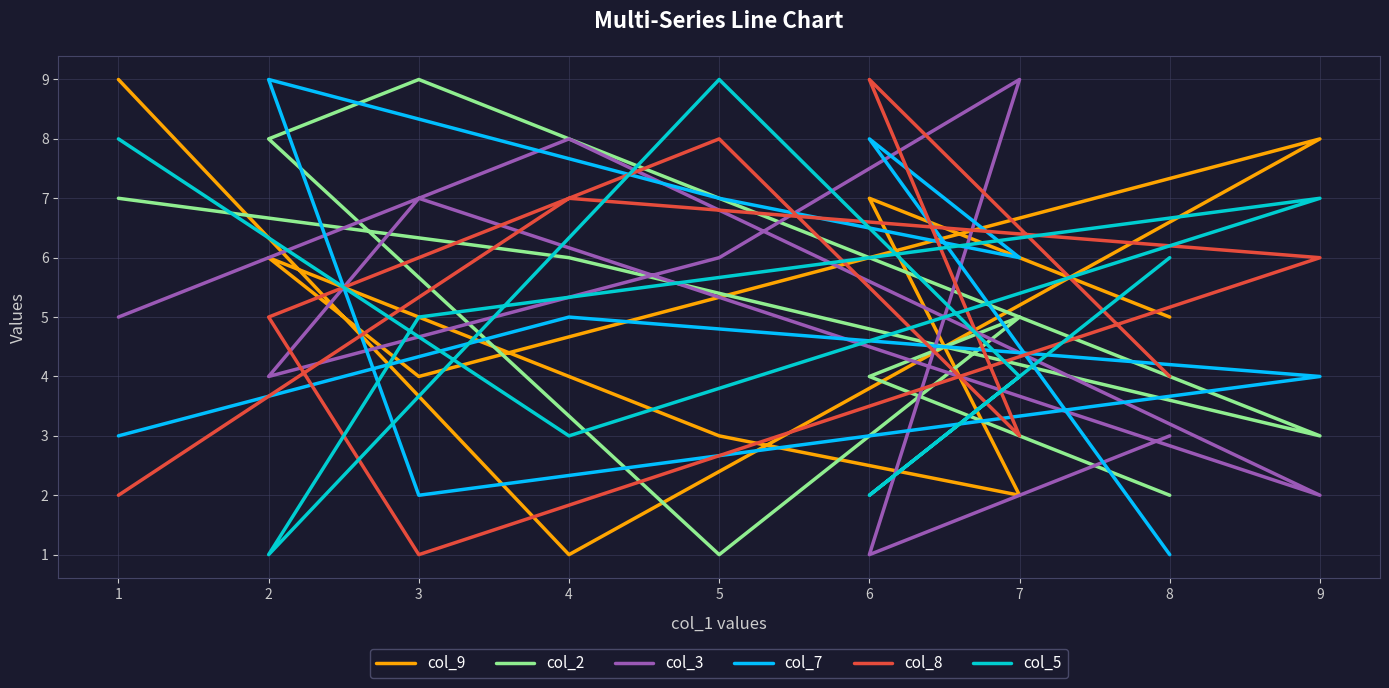

What is the difference between the col_8 values at 3 and 2?

4